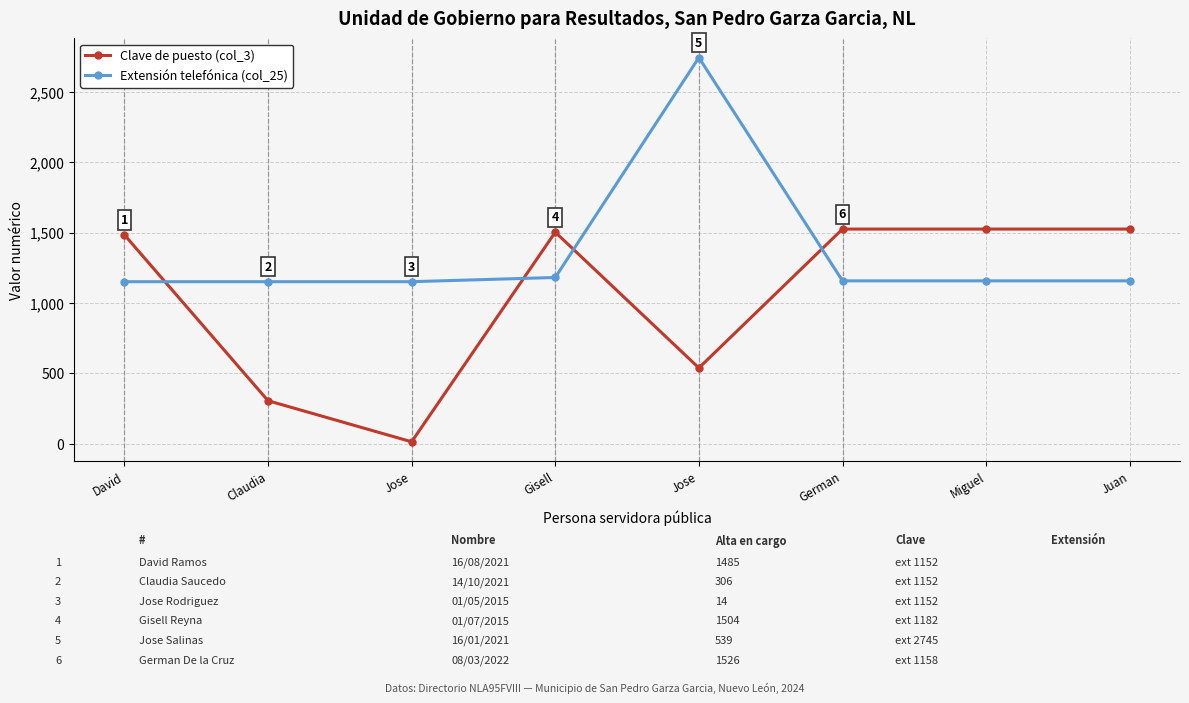

How many lines are shown in the chart?

2